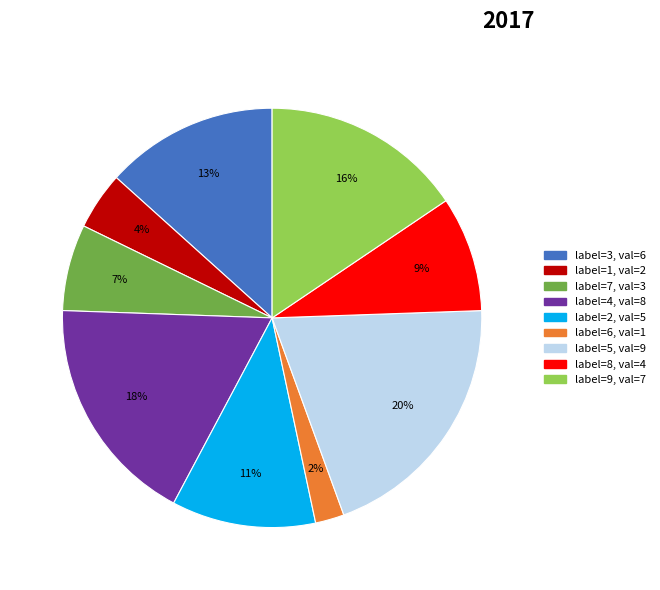

How many segments does this pie chart have?

9